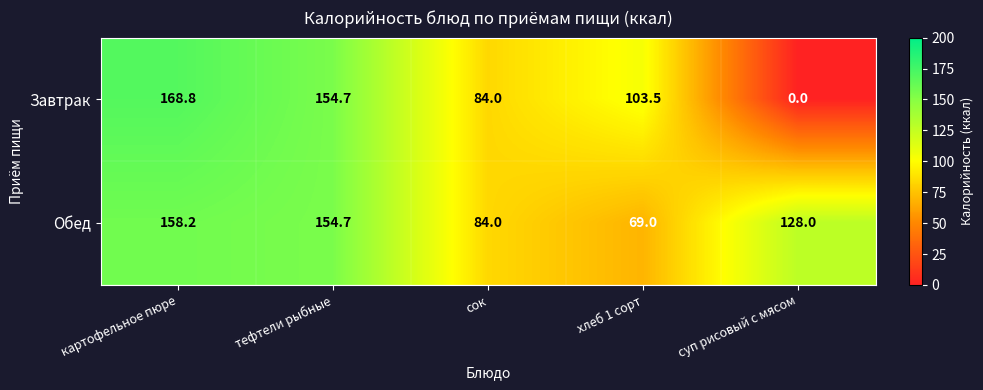

Reading left to right, extract all data points from this chart.

Завтрак: картофельное пюре=168.8	тефтели рыбные=154.7	сок=84.0	хлеб 1 сорт=103.5	суп рисовый с мясом=0.0
Обед: картофельное пюре=158.2	тефтели рыбные=154.7	сок=84.0	хлеб 1 сорт=69.0	суп рисовый с мясом=128.0